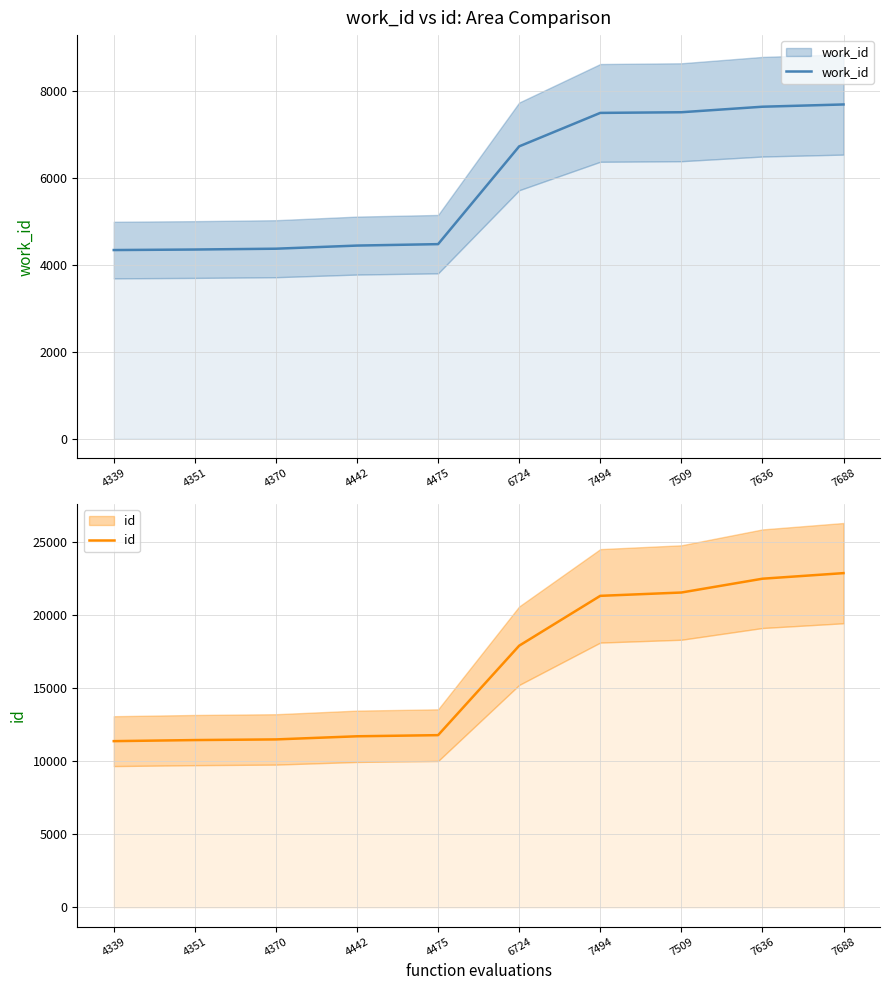

At how many categories does at least one series exceed 4378?

10